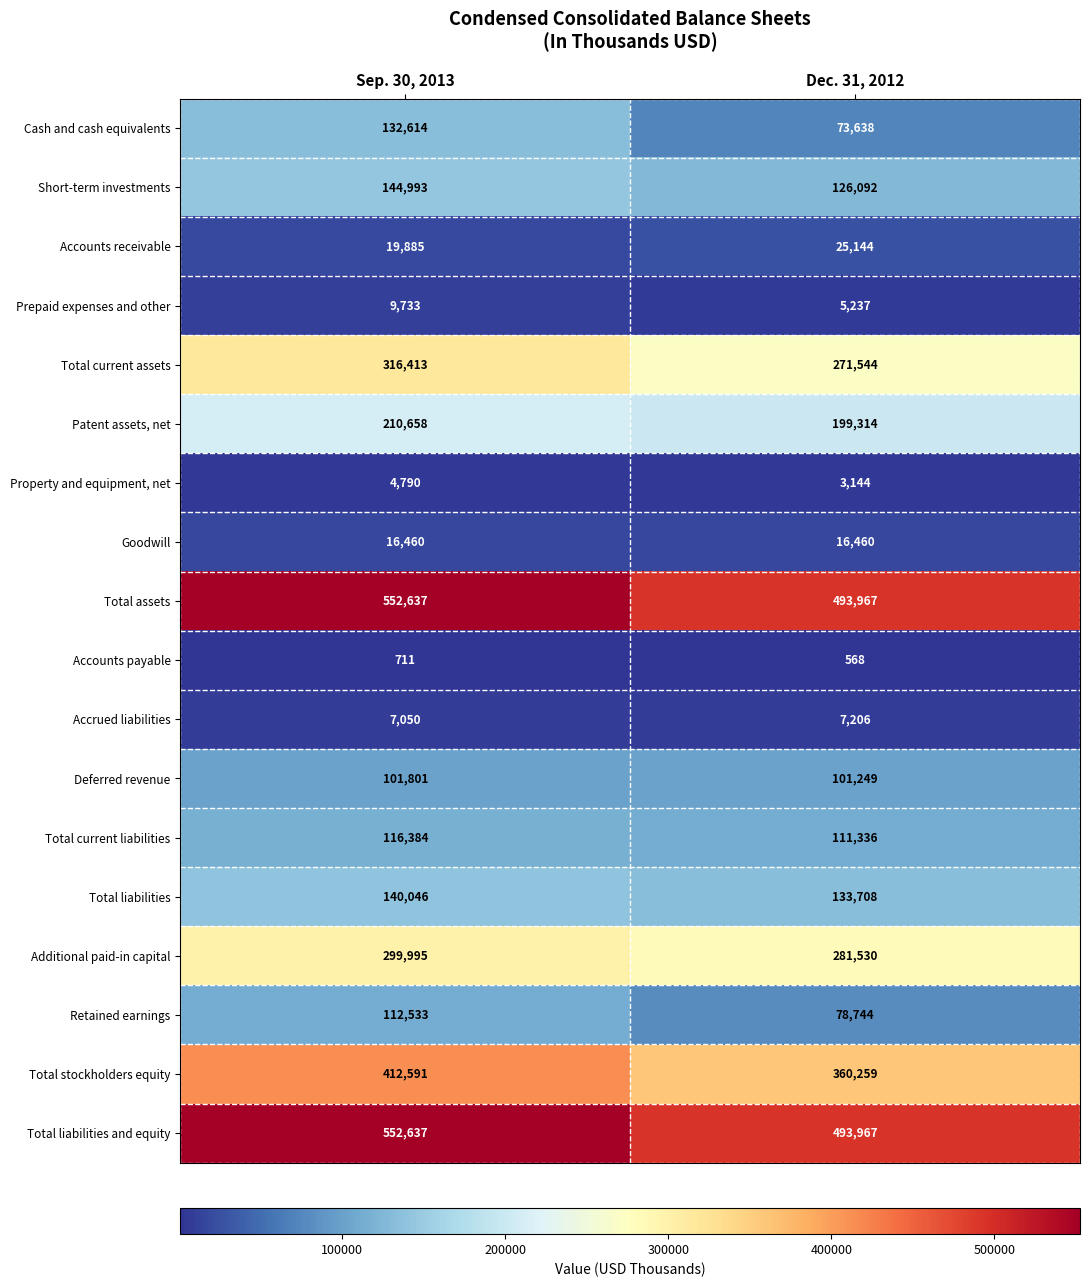

At which category is the sum across all series the highest?

Sep. 30, 2013